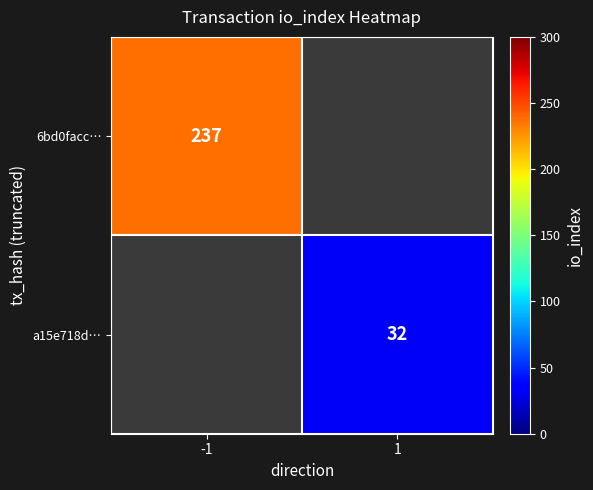

Is it true that a15e718d… equals 45 at 1?

False